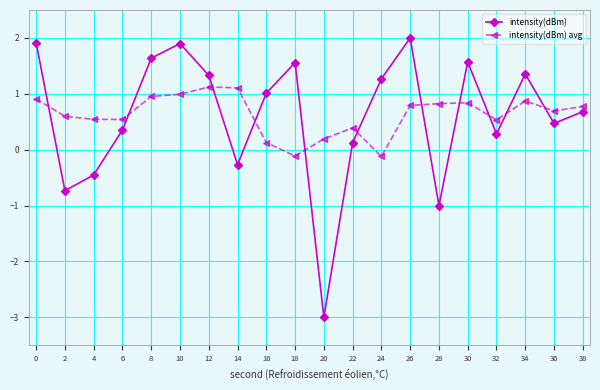

What is the difference between the highest and lowest values at 30?

0.7